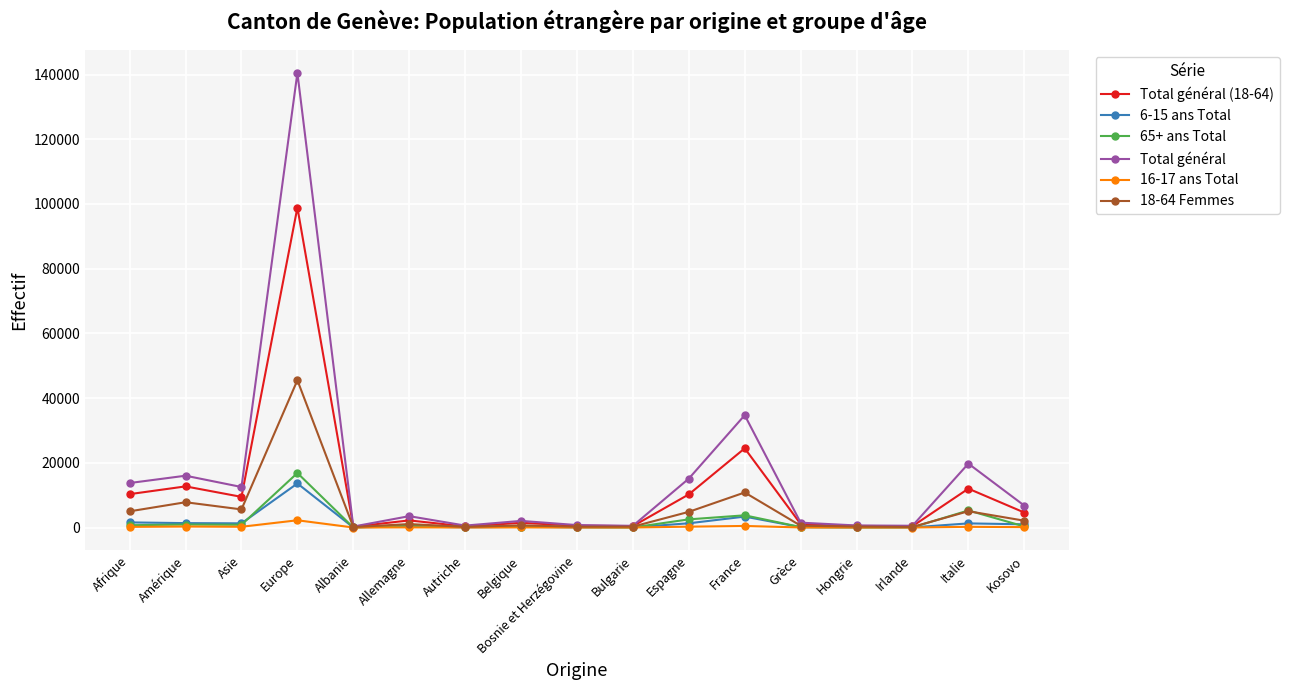

Is it true that Total général equals 6767 at Kosovo?

True